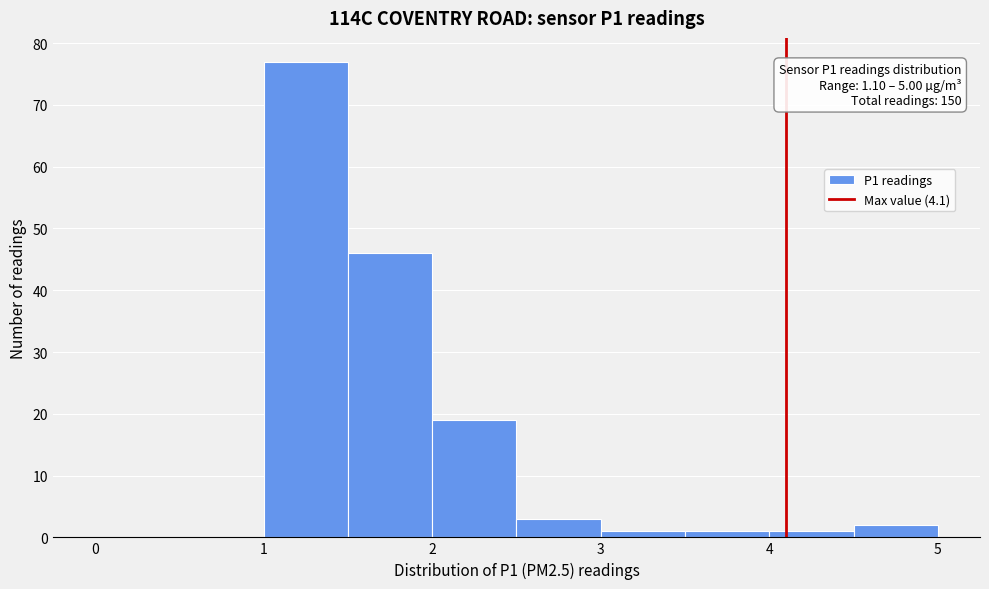

Which range on the x-axis has the tallest bar?

1.0 to 1.5